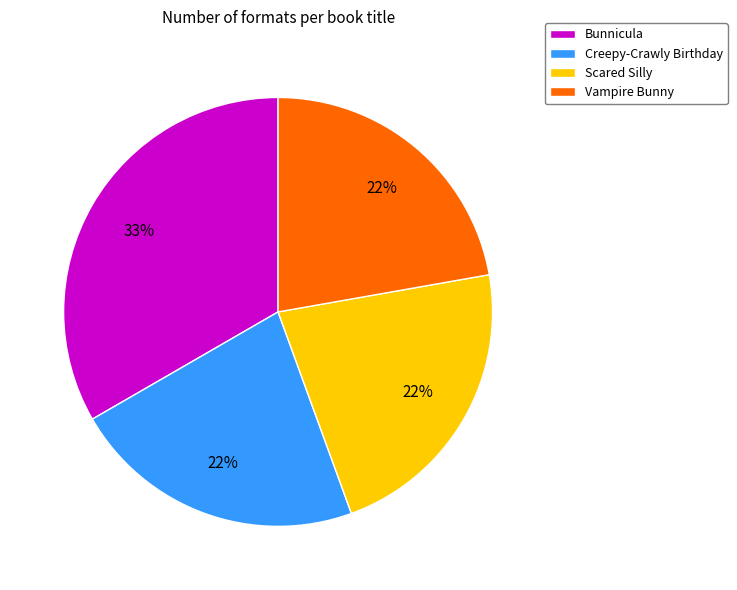

What is the ratio of the value at Scared Silly to the value at Creepy-Crawly Birthday?

1.0